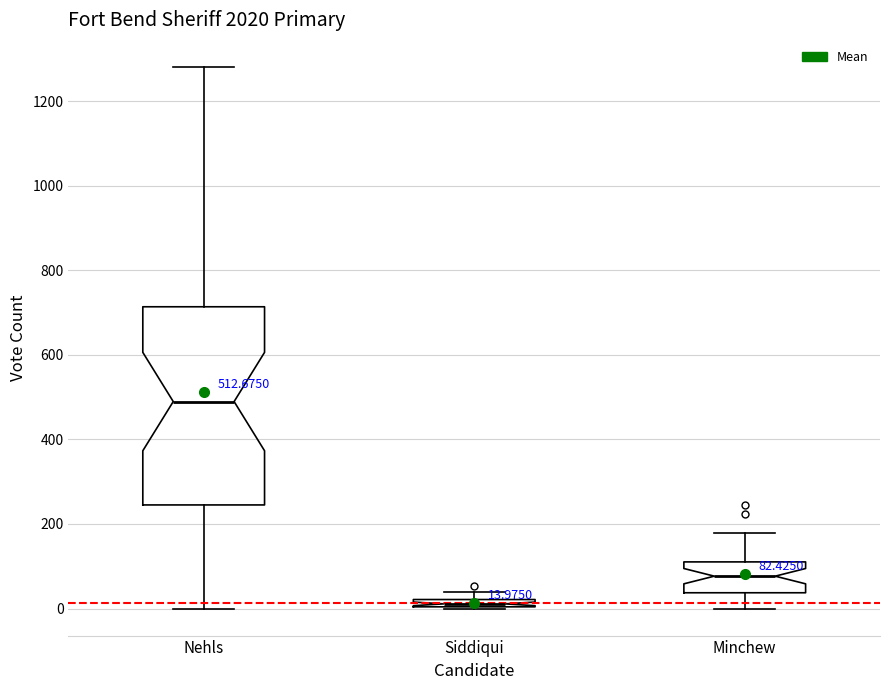

Comparing the boxes themselves (not the whiskers), which one is the tallest?

Nehls